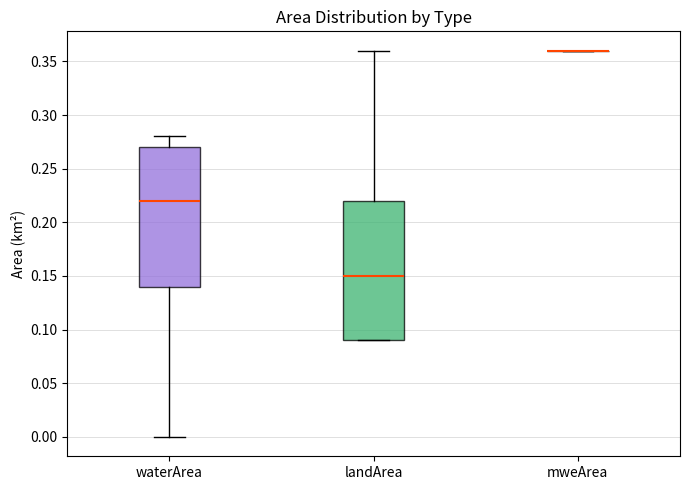

Reading left to right, read every box against the y-axis: the position of its median line, the range the box covers, and the ends of its whiskers. The values are not printed on the chart, so give them approximately, as read against the axis.

waterArea: median 0.22, box 0.14 to 0.27, whiskers 0.00 to 0.28
landArea: median 0.15, box 0.09 to 0.22, whiskers 0.09 to 0.36
mweArea: box collapsed to a line at 0.36, whiskers 0.36 to 0.36